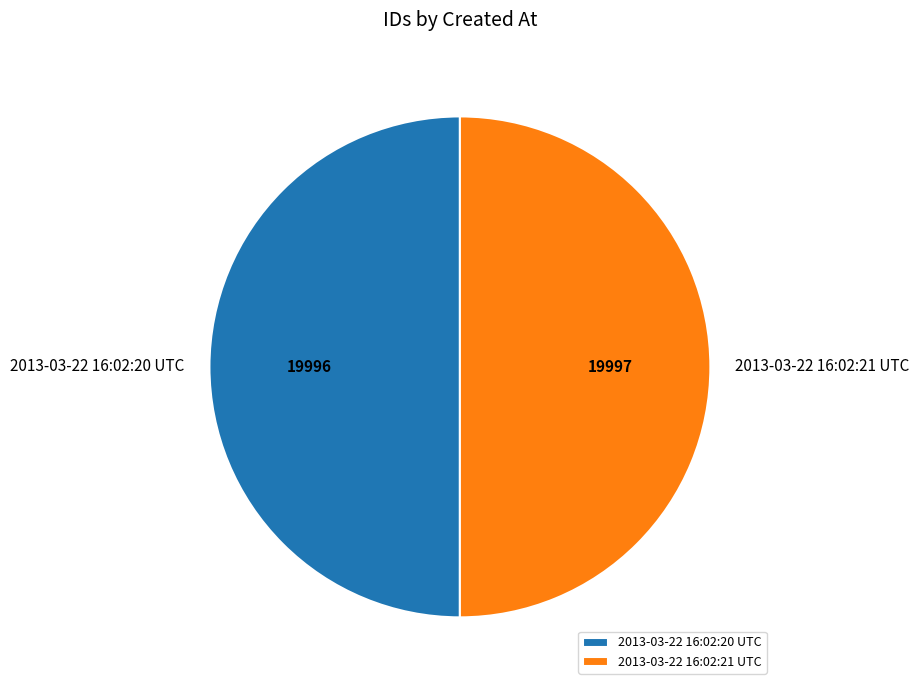

True or false: 2013-03-22 16:02:20 UTC accounts for 50% of the total.

True